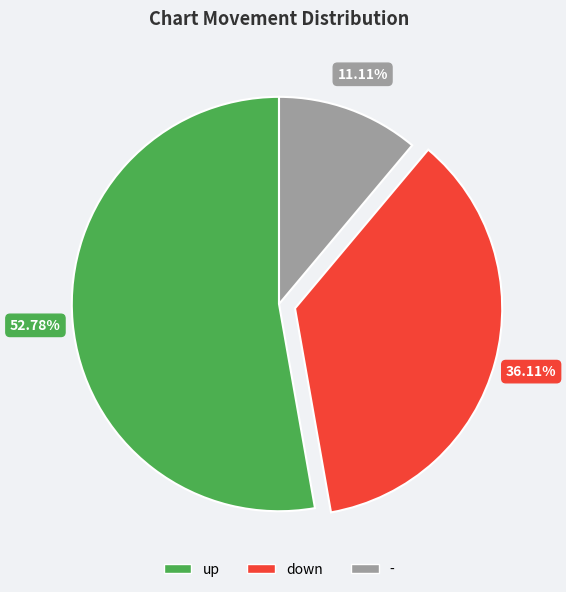

True or false: - accounts for 11% of the total.

True